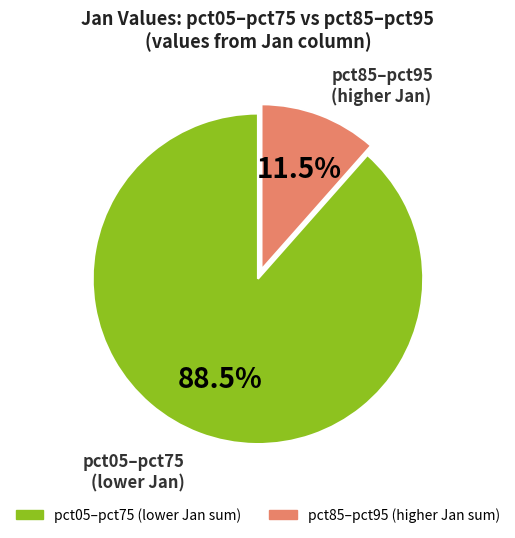

Does any single category account for the majority?

Yes